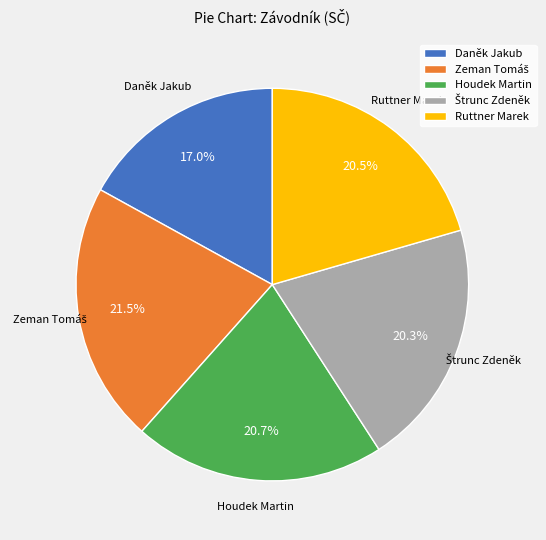

What is the smallest slice in the pie chart?

Daněk Jakub